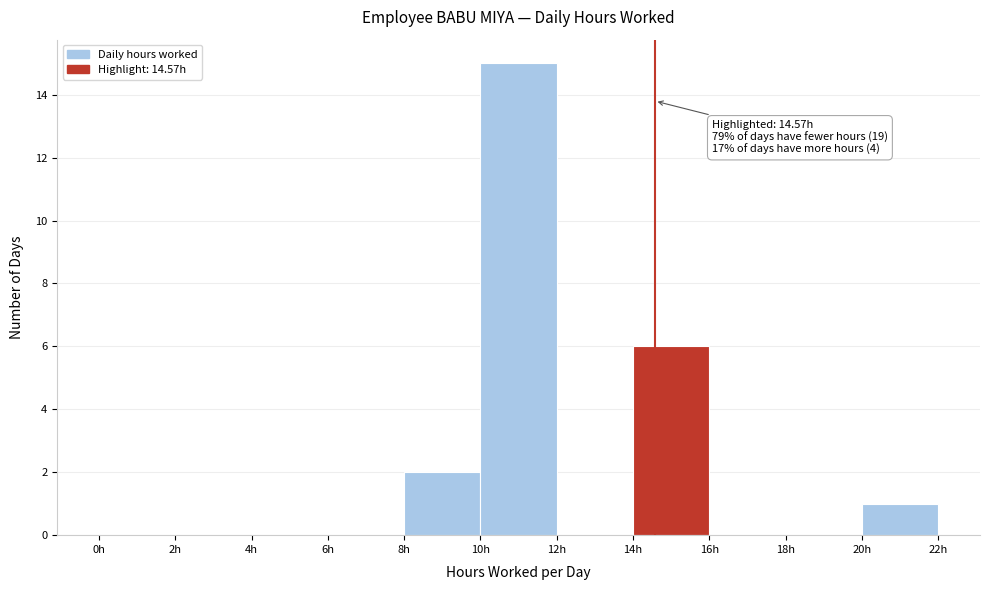

Over which range of the x-axis is the bar tallest?

10 to 12